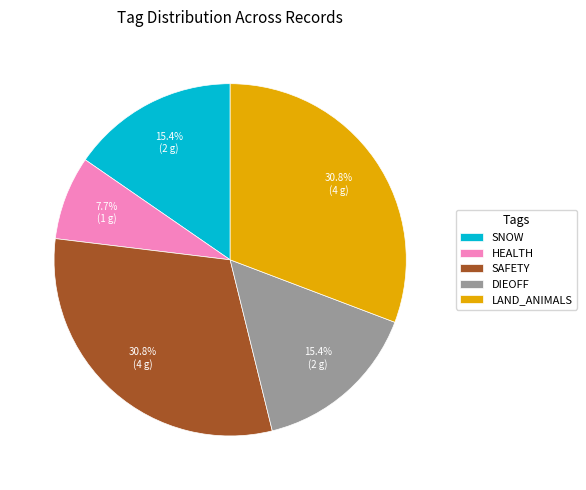

Is the sum of LAND_ANIMALS and HEALTH greater than half?

No